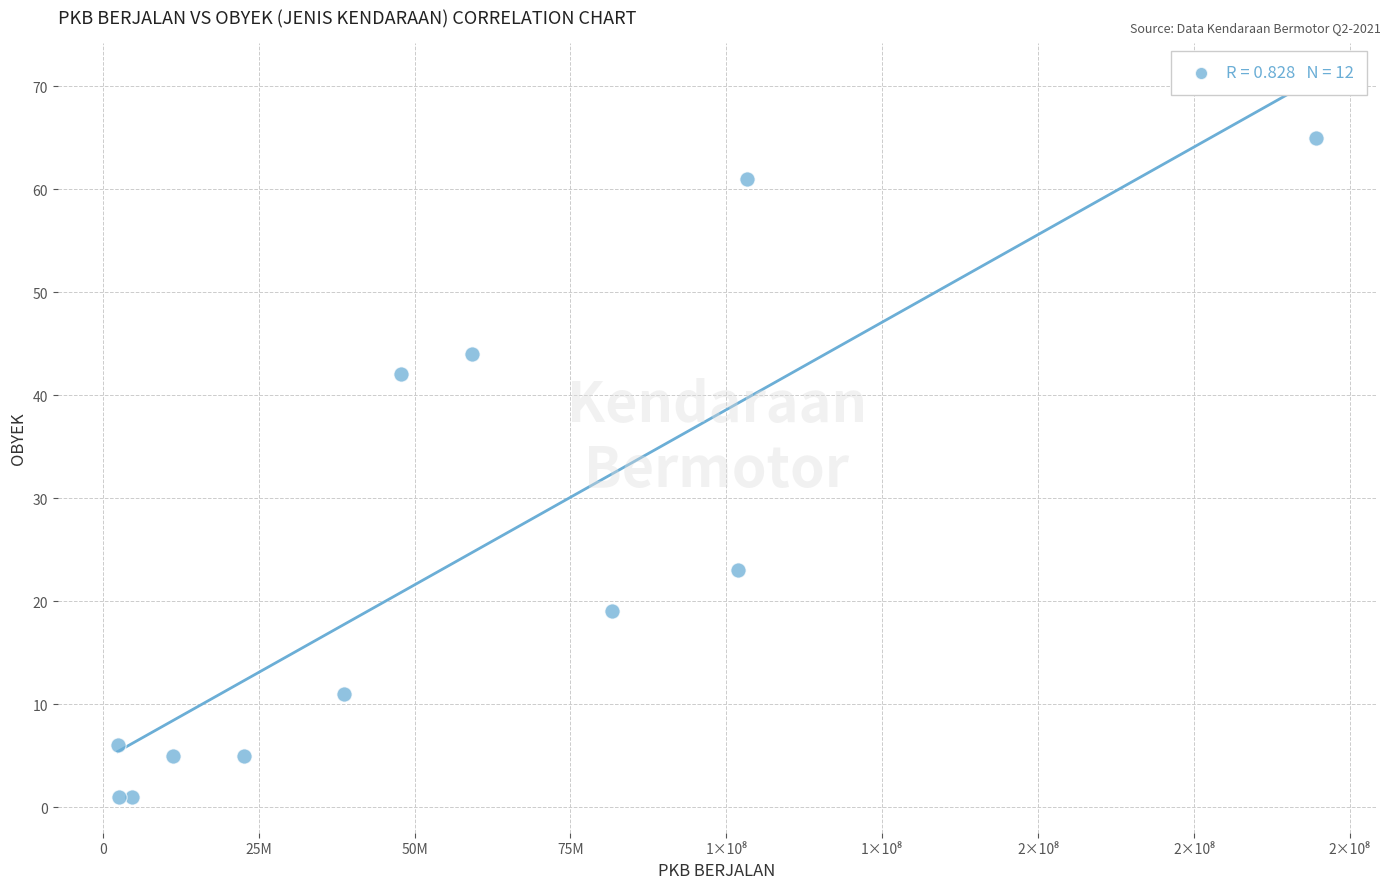

What Y value in the scatter plot is closest to 33?

42